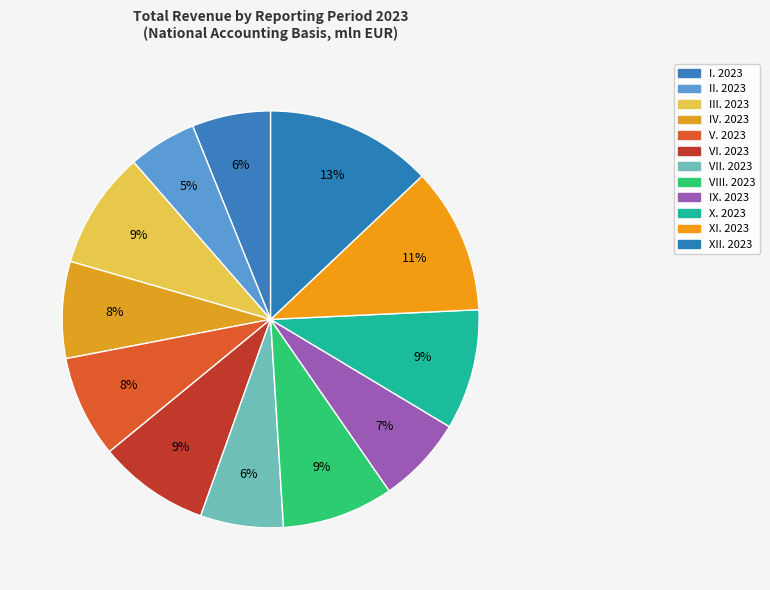

Count the number of slices in the pie.

12